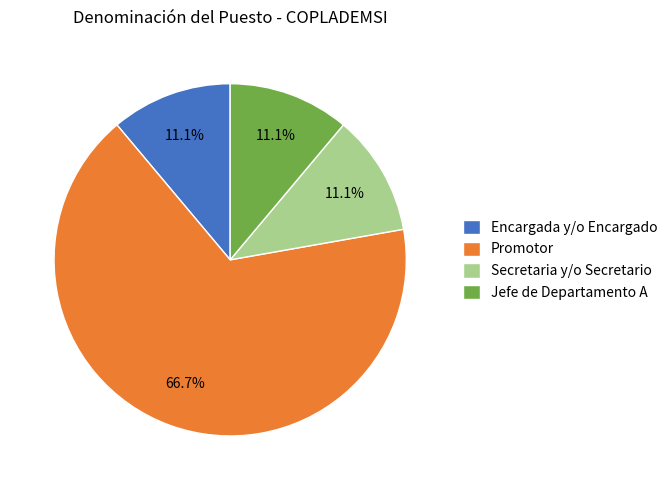

How many segments does this pie chart have?

4